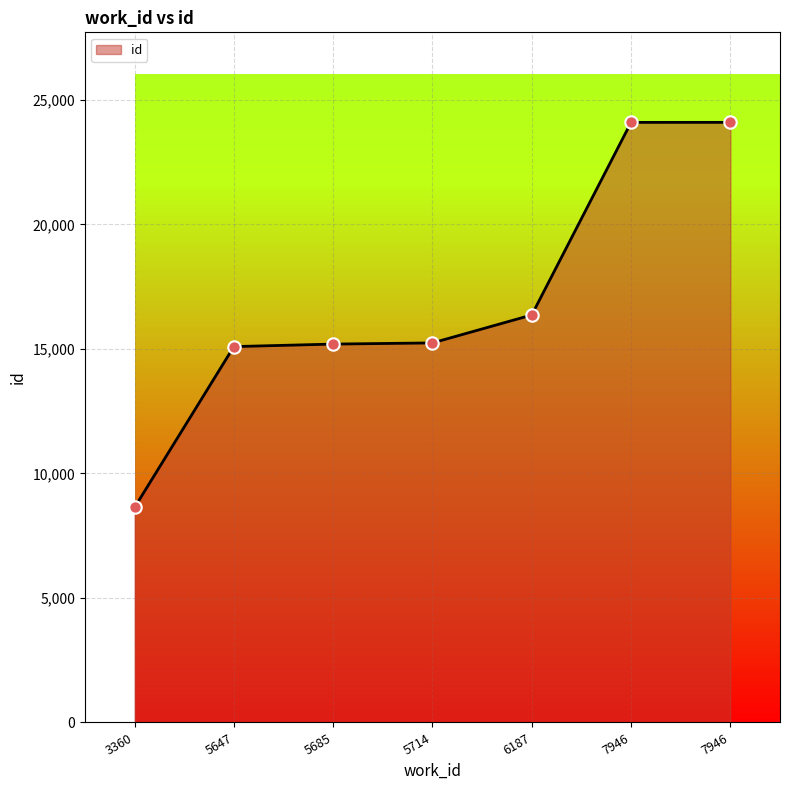

Between 5714 and 7946, which is larger?

7946